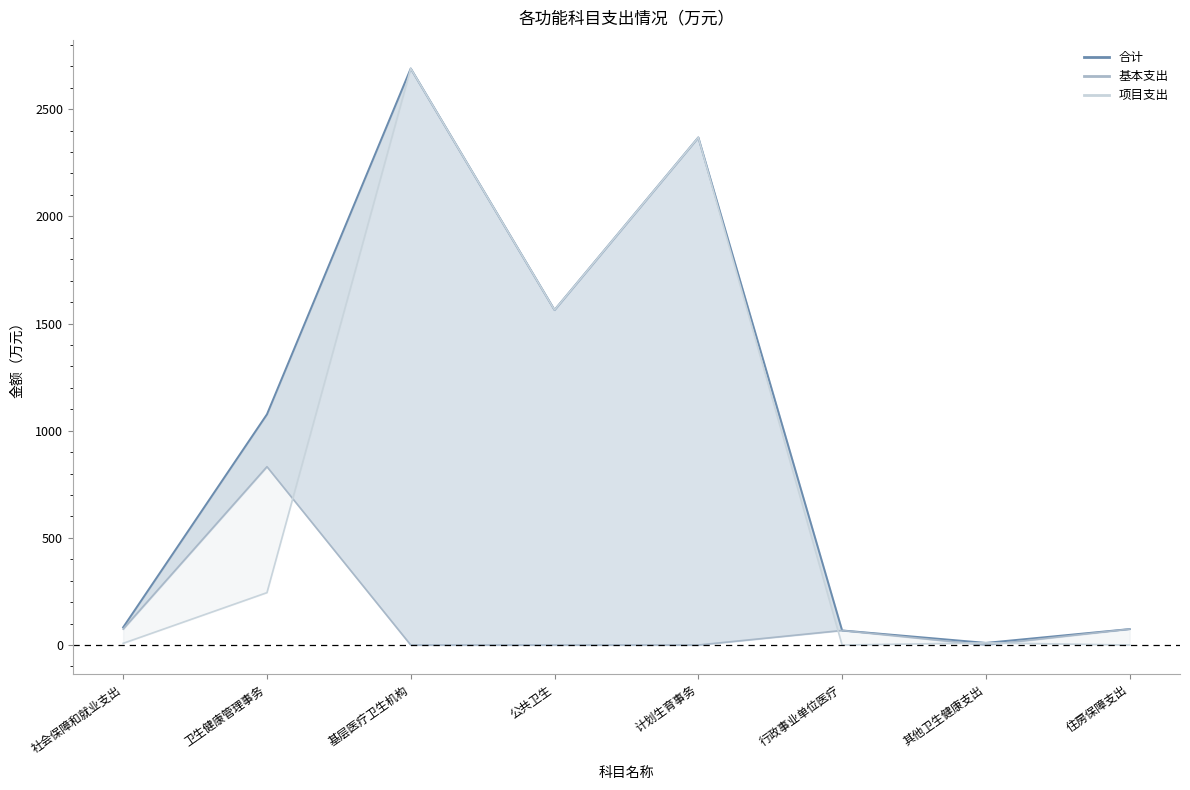

Rank the series by their maximum value, from highest to lowest.

合计_line, 项目支出_line, 基本支出_line